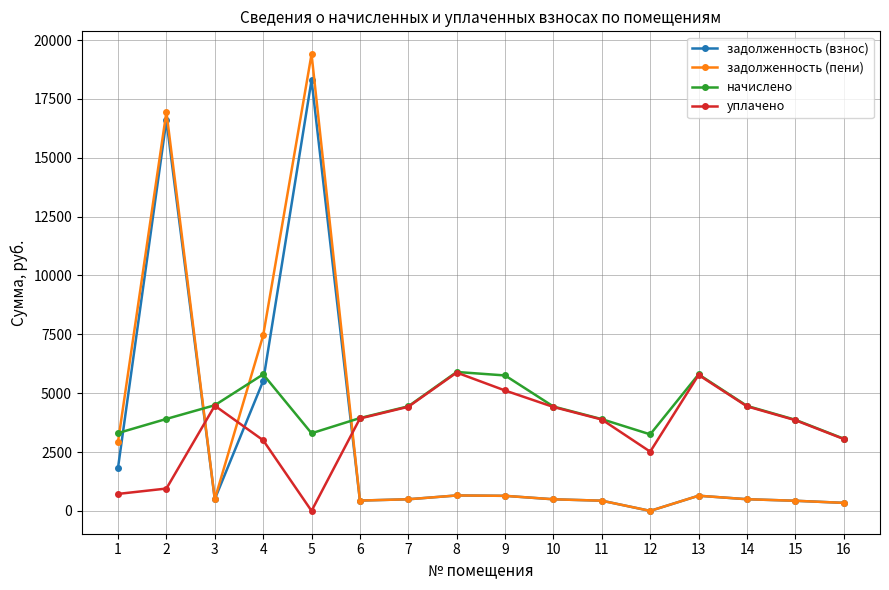

List the series in order of their overall mean, highest first.

начислено, уплачено, задолженность (пени), задолженность (взнос)